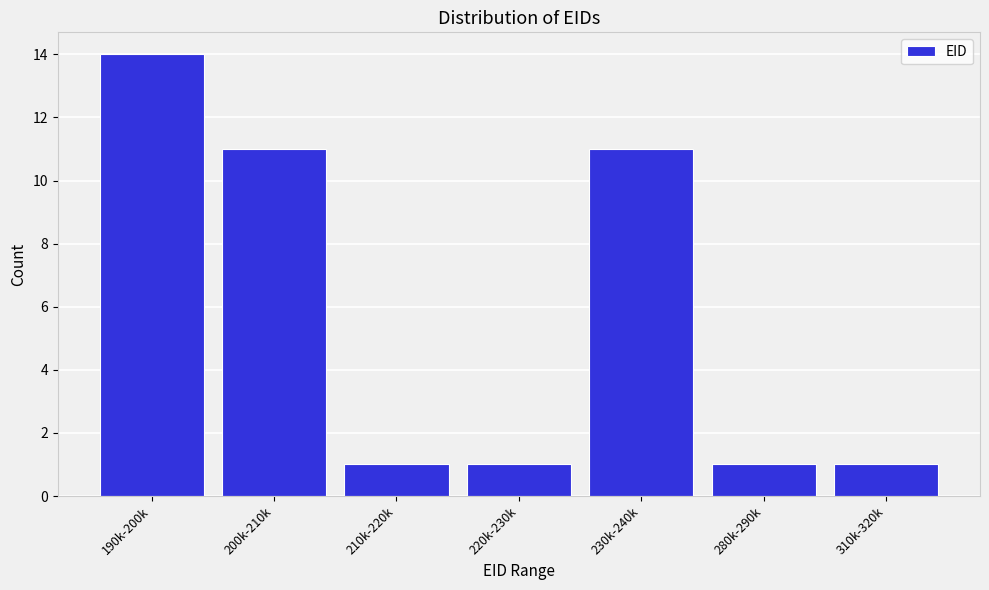

Reading left to right, list all the values displayed in this chart.

190k-200k=14	200k-210k=11	210k-220k=1	220k-230k=1	230k-240k=11	280k-290k=1	310k-320k=1